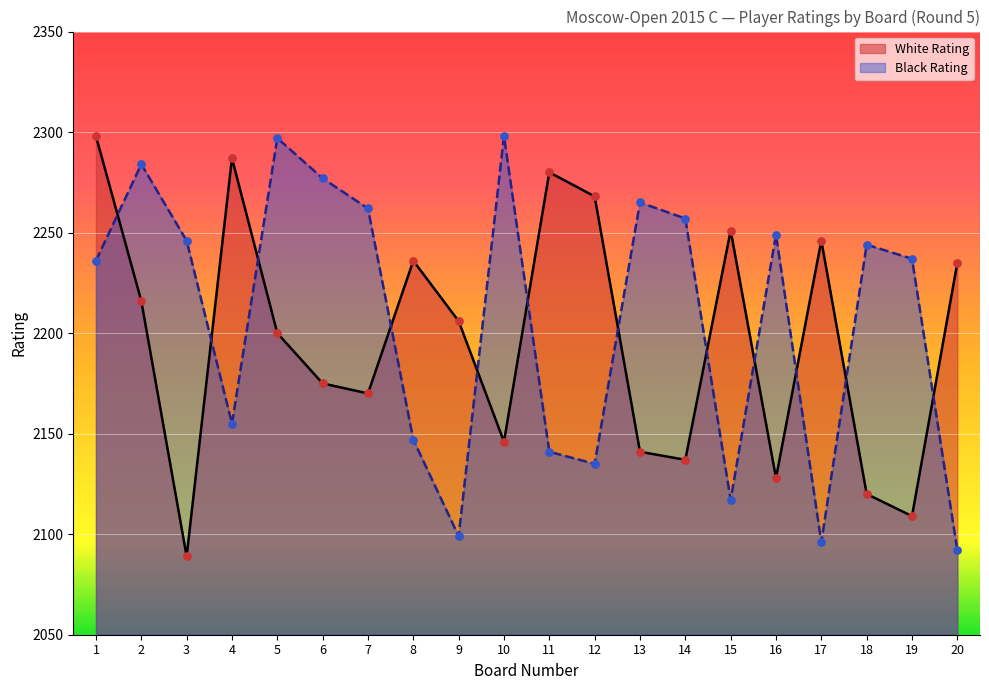

Which series reaches the minimum Y coordinate?

White Rating